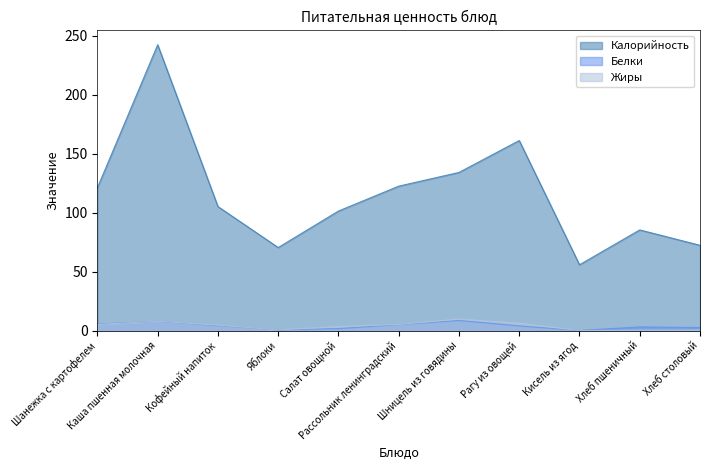

How many series are shown in this chart?

3